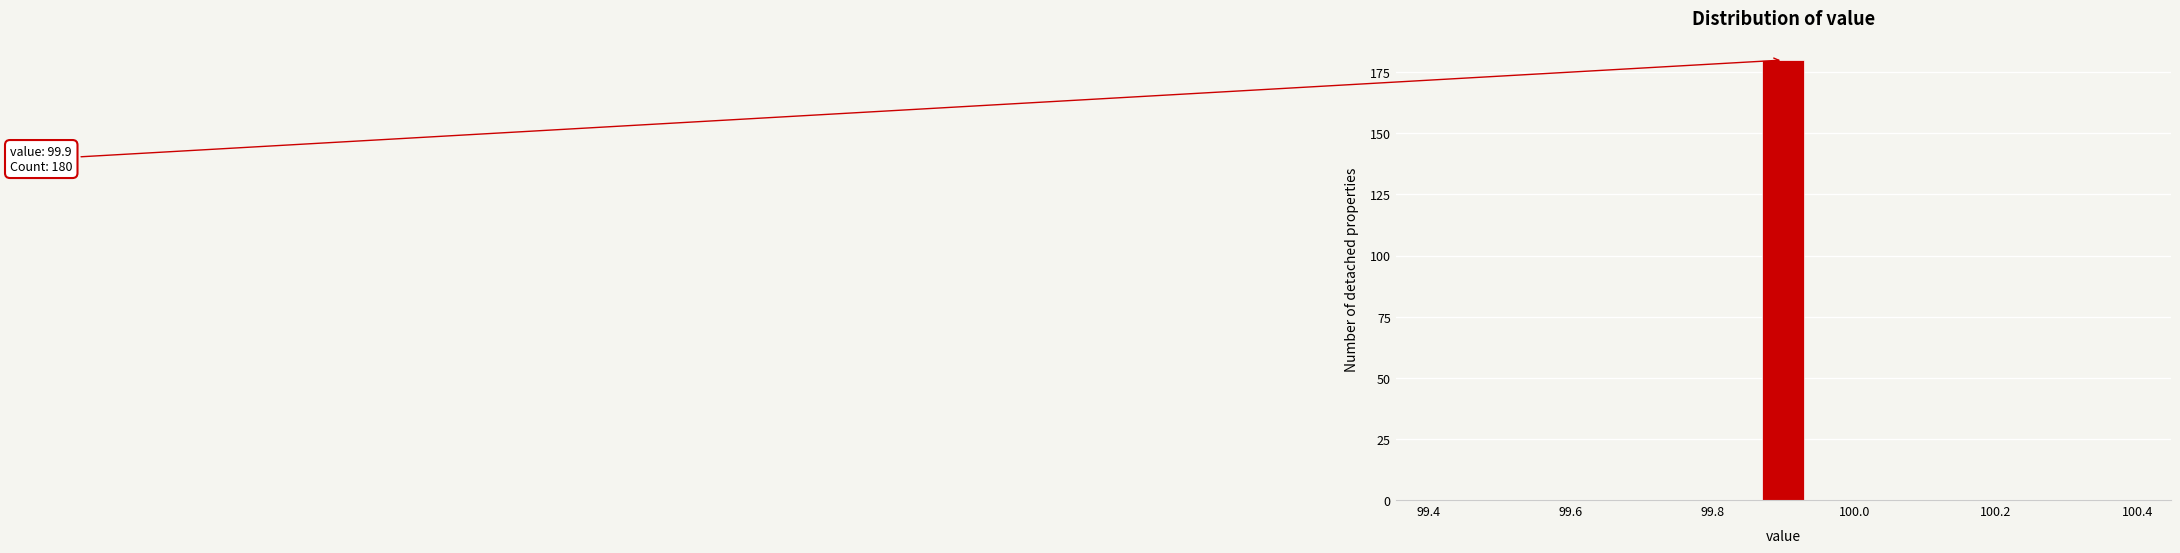

Around what value on the x-axis is the tallest bar? Give the approximate position of its centre, as read against the axis.

99.90